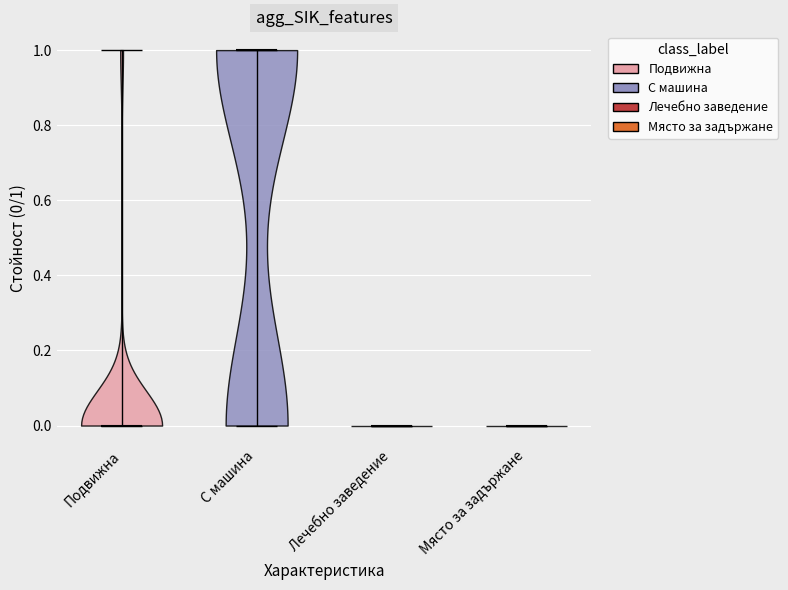

Reading left to right, read every violin against the y-axis: where its median line is, and the lowest and highest points it reaches. The values are not printed on the chart, so give them approximately, as read against the axis.

Подвижна: median line 0, lowest point 0, highest point 1
С машина: median line 1, lowest point 0, highest point 1
Лечебно заведение: median line 0, lowest point 0, highest point 0
Място за задържане: median line 0, lowest point 0, highest point 0